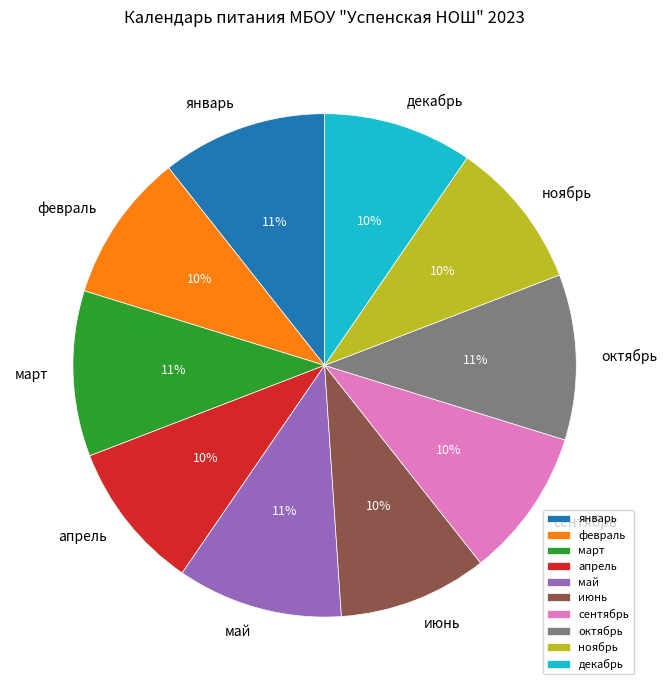

To the nearest percent, what is the combined percentage of октябрь and март?

21%